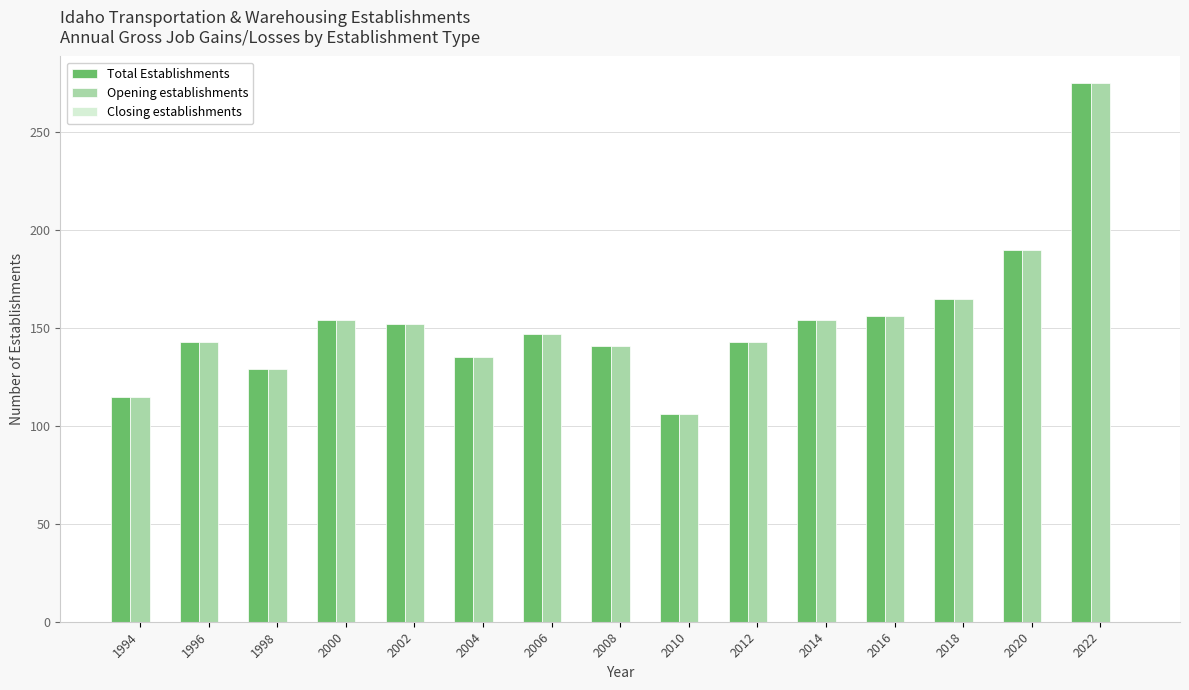

Where is Opening establishments nearest to the value 190?

2020